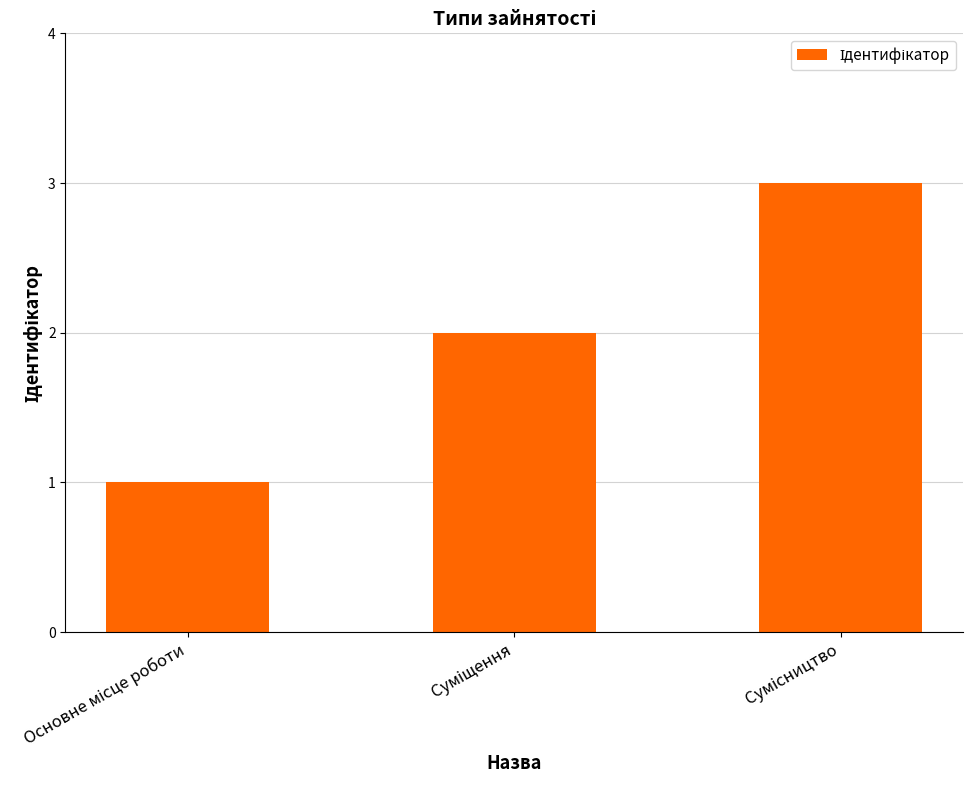

What is the difference between the maximum and minimum values?

2